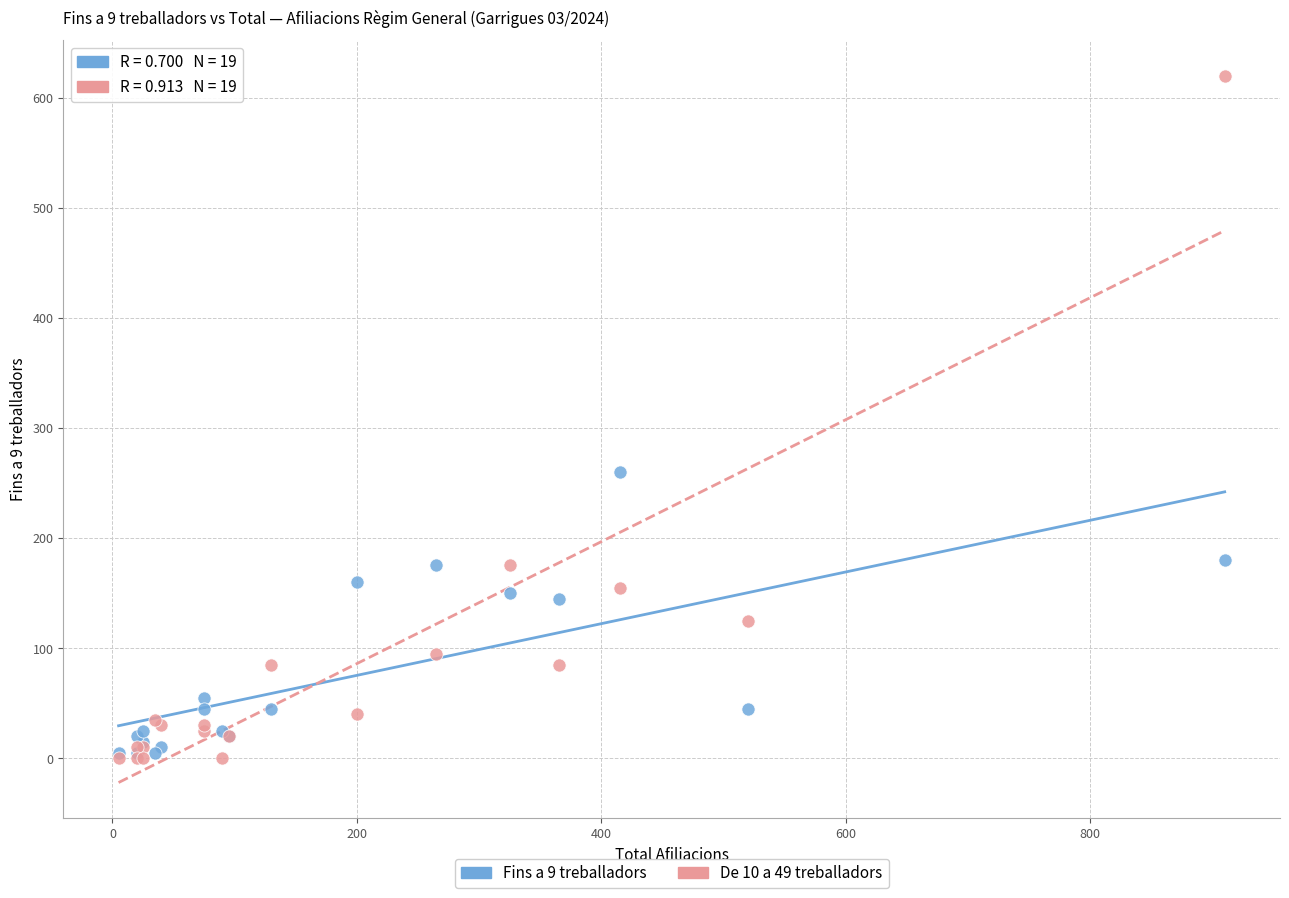

What are all the series names shown in the legend?

Fins a 9 treballadors, De 10 a 49 treballadors